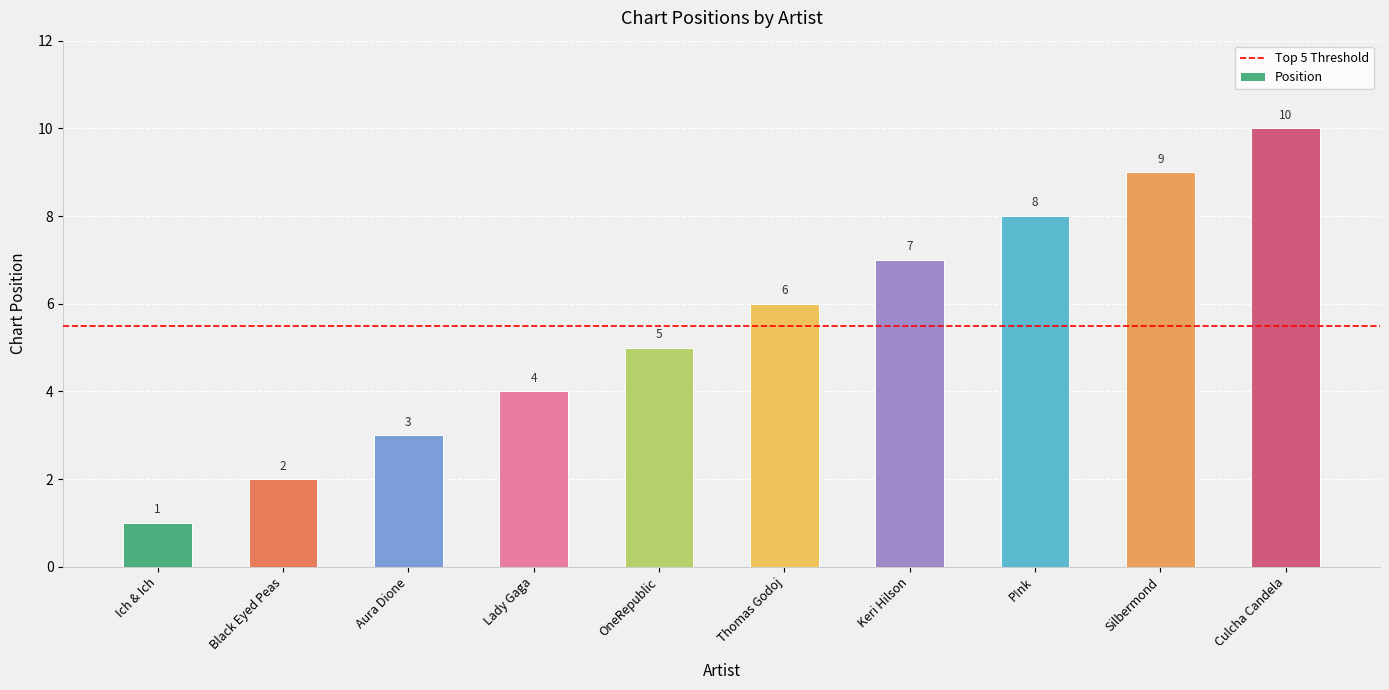

What is the value of the 10th bar from the left?

10